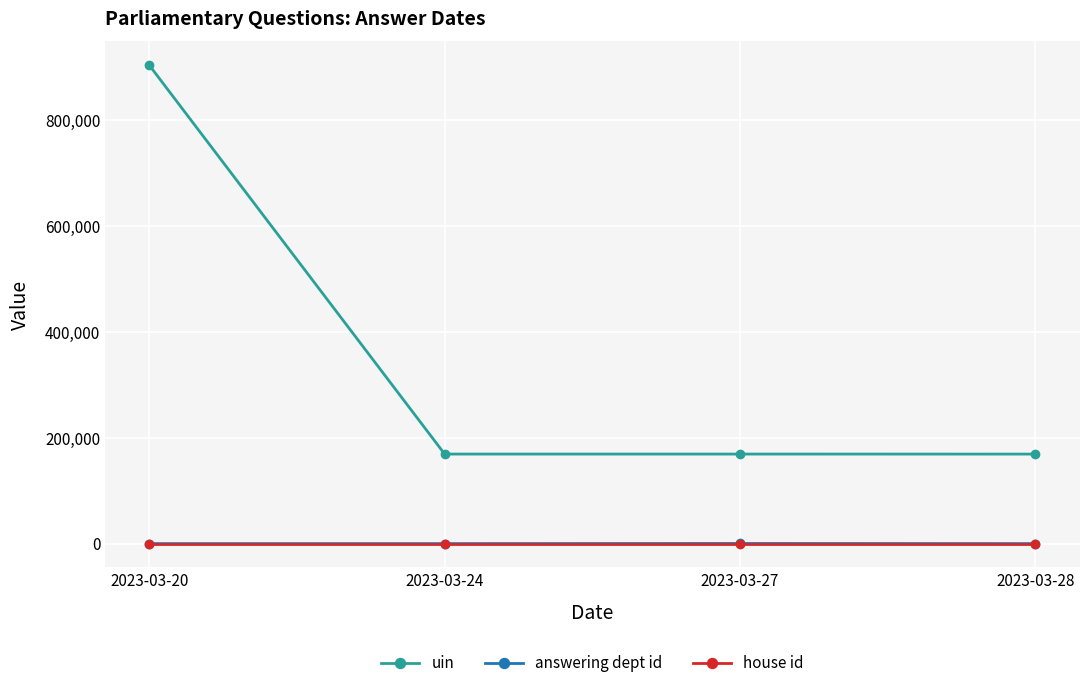

Which series changed the most between 2023-03-20 and 2023-03-24?

uin